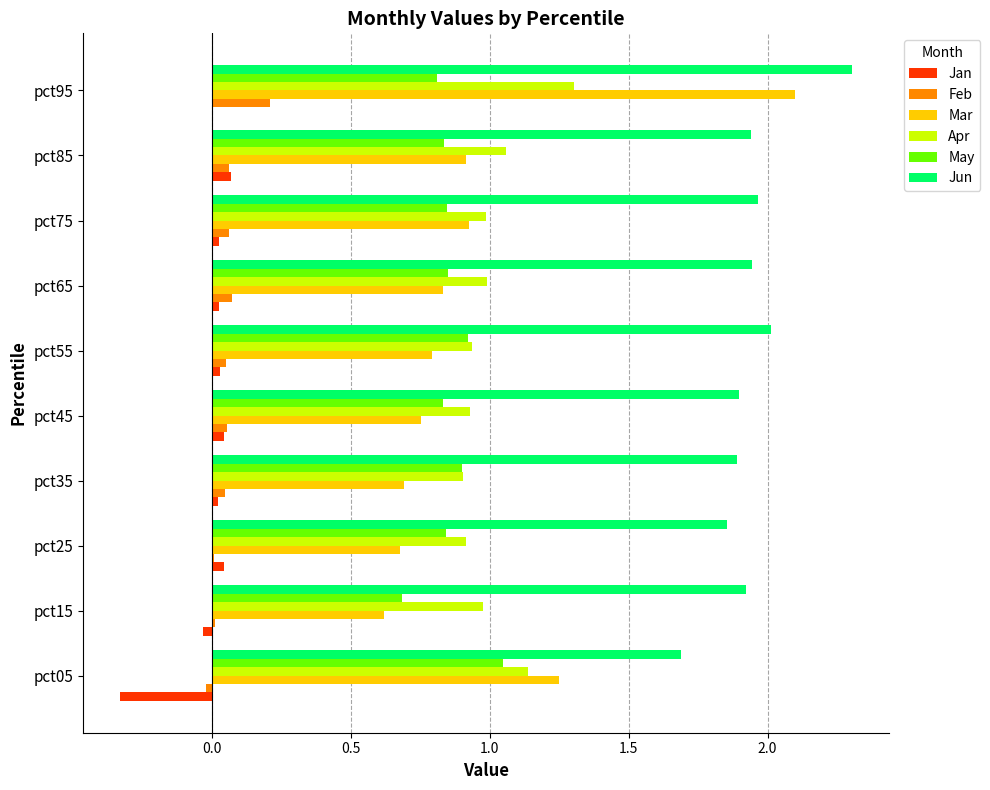

What is the sum of all Mar values?

9.5